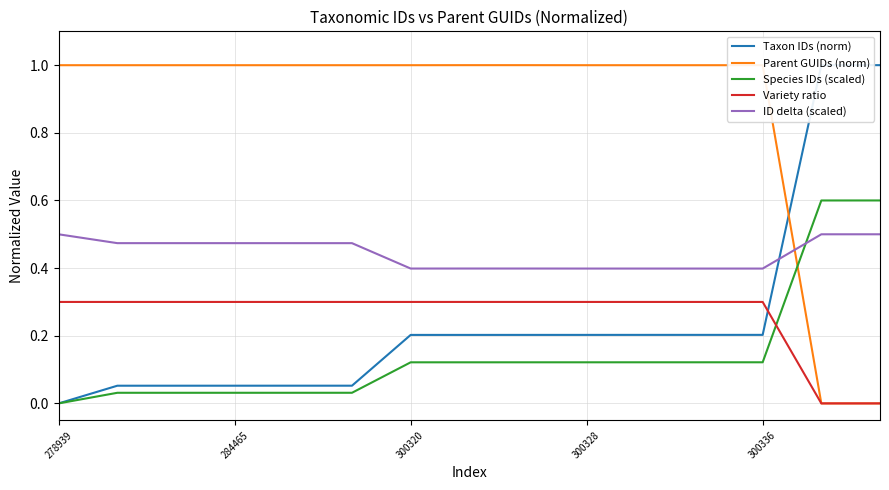

Is this an area chart (filled region under the line)?

No